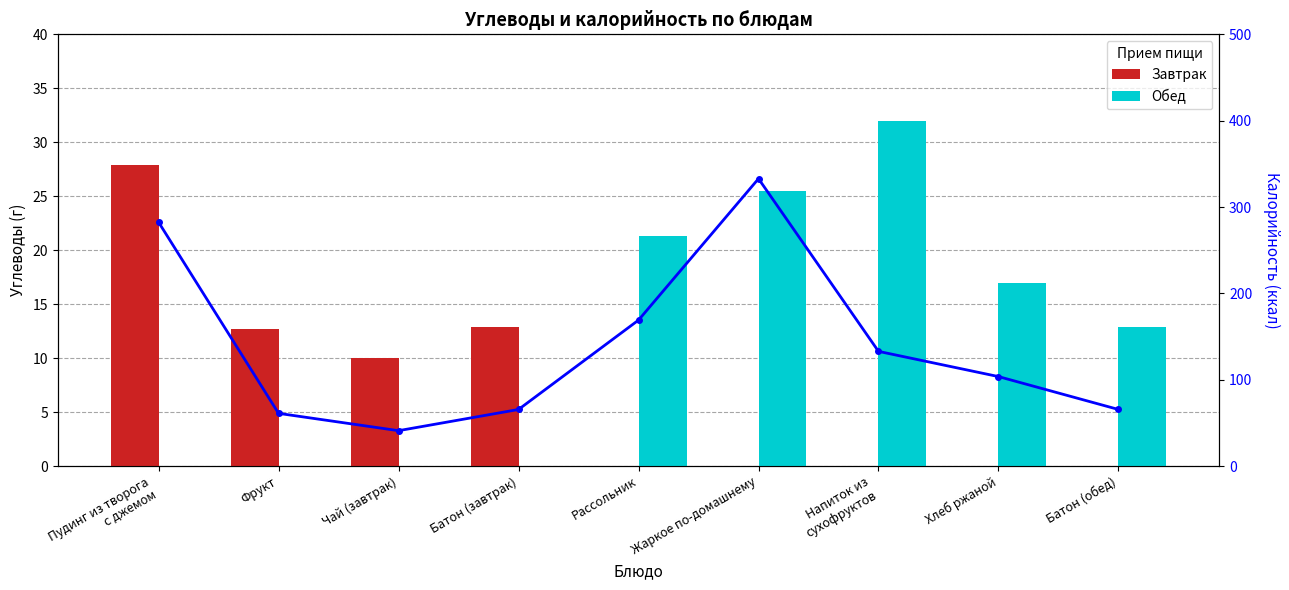

What is the change in value from Фрукт to Рассольник?

+108.0